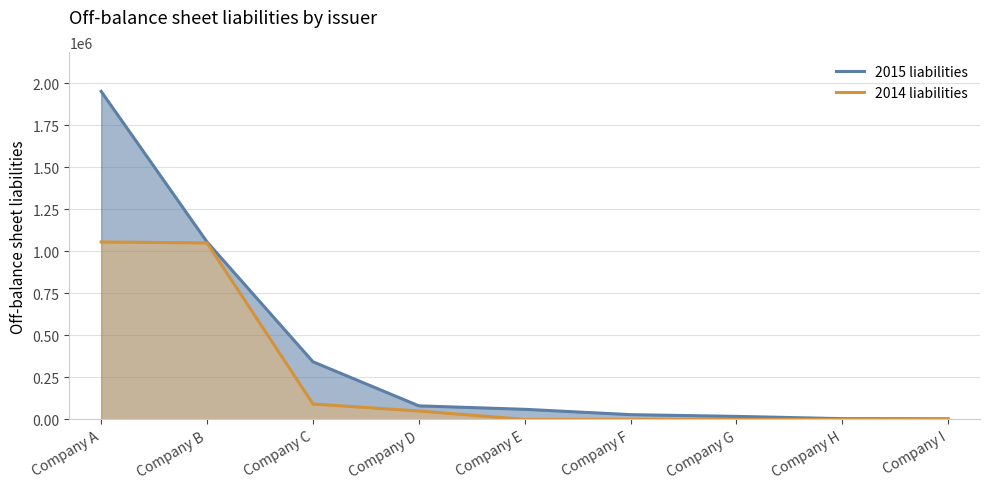

Which series has the largest range (max minus min)?

2015 liabilities